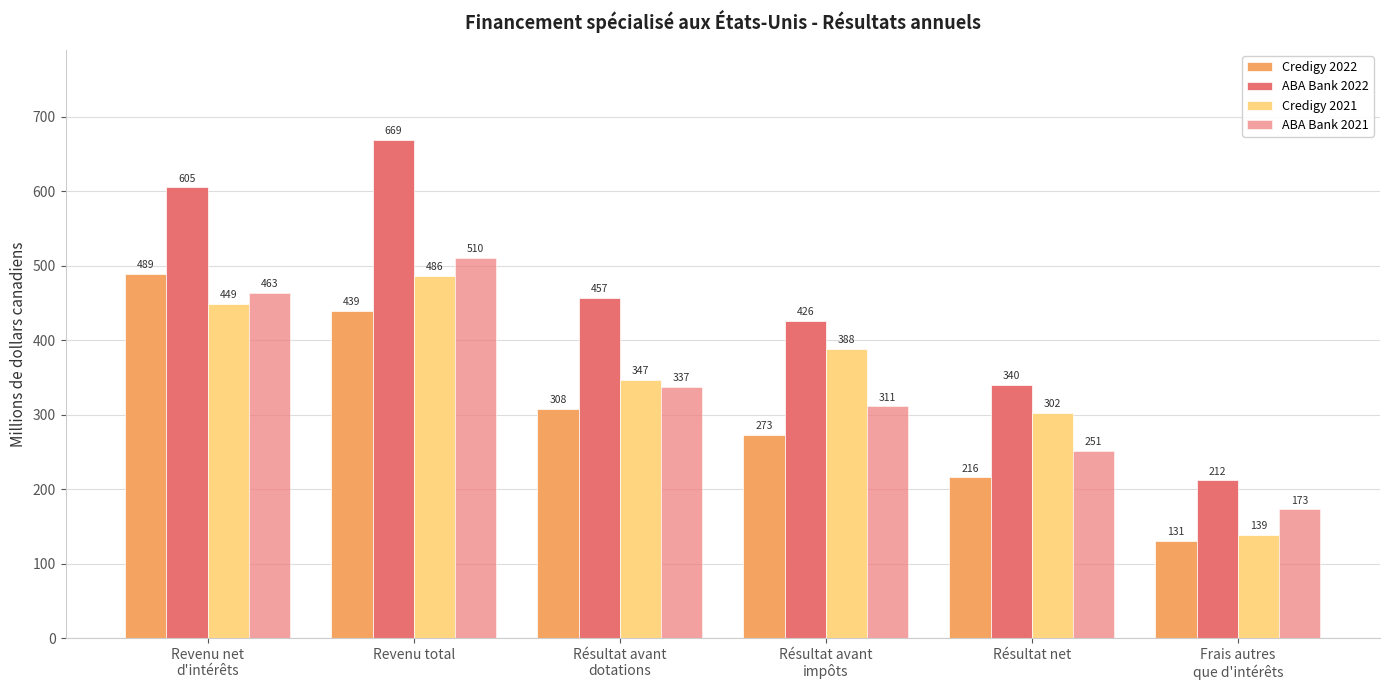

What position from the right is Résultat net?

2